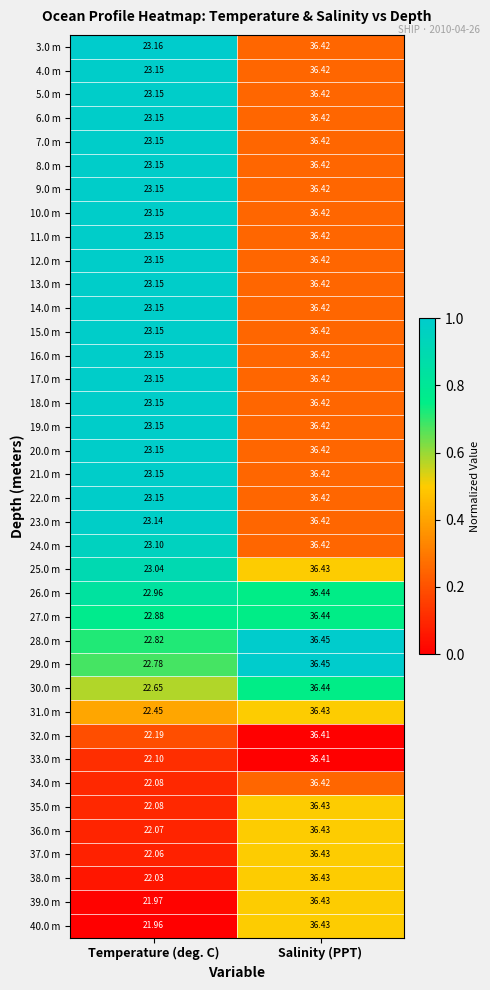

At which label does 12.0 m first exceed 36?

Salinity (PPT)